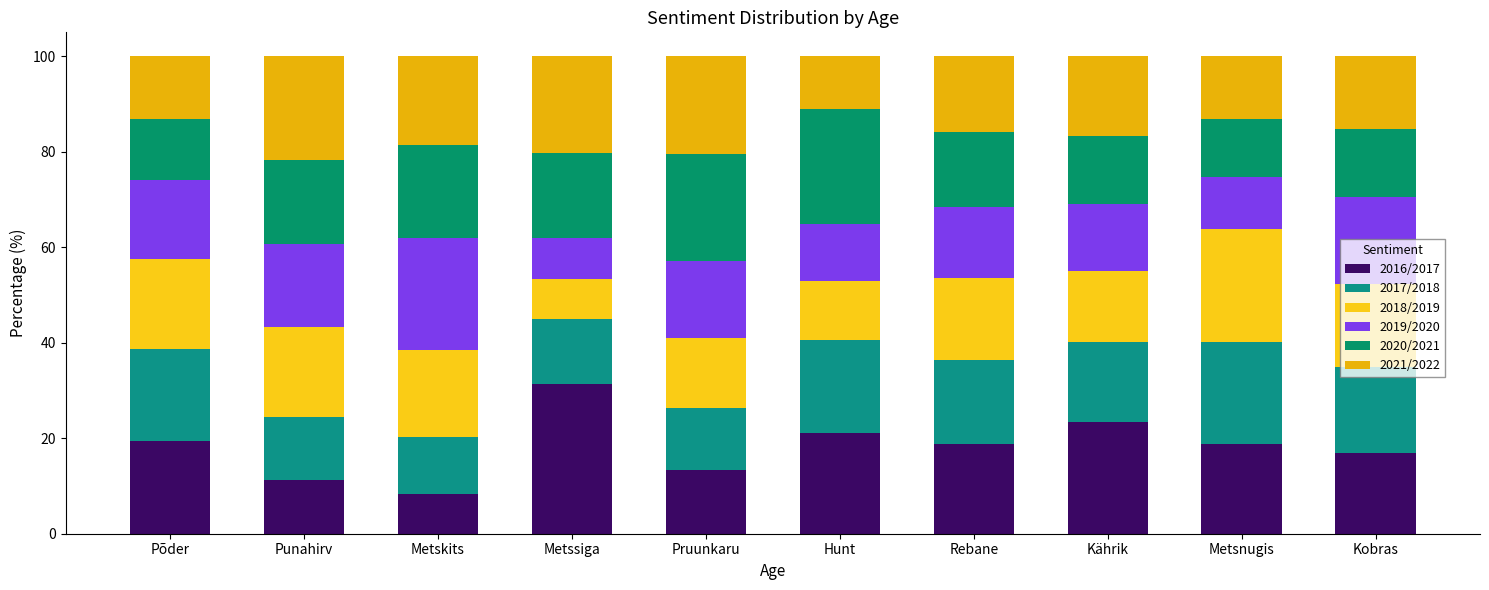

Does the chart contain stacked bars?

Yes